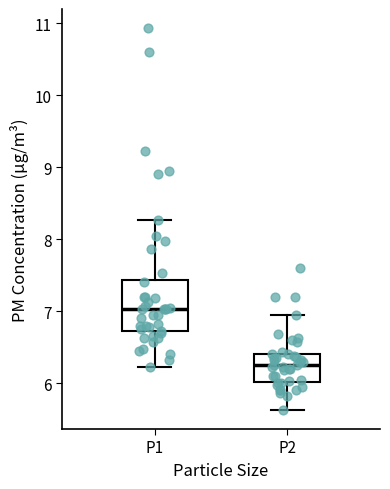

Where is the upper edge of the box for P2 on the y-axis? The values are not printed on the chart, so give them approximately, as read against the axis.

6.4